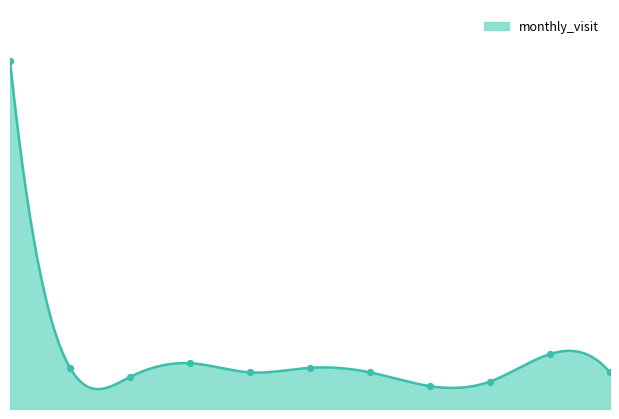

What is the change in value from 2023-07 to 2024-04?

-64